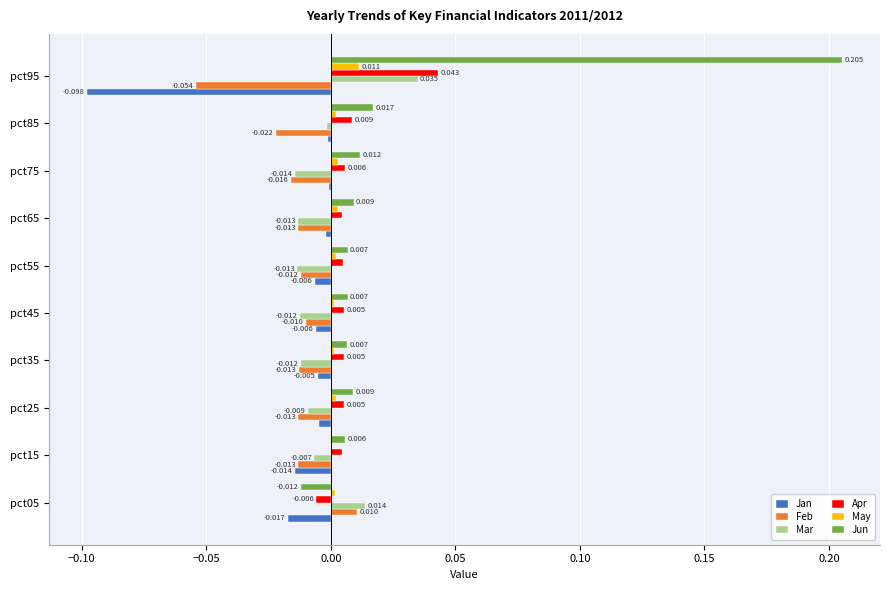

Which series changed the most between pct25 and pct35?

Mar